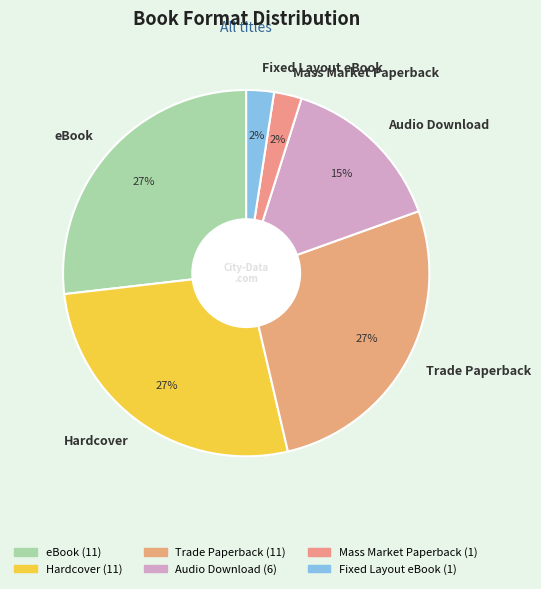

To the nearest percent, what portion does Hardcover represent?

27%